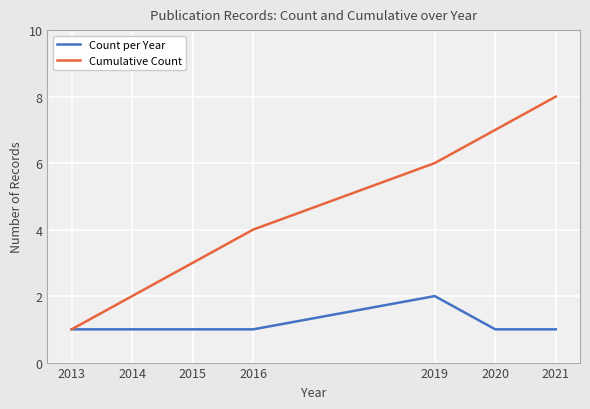

Count the number of categories in the chart.

7